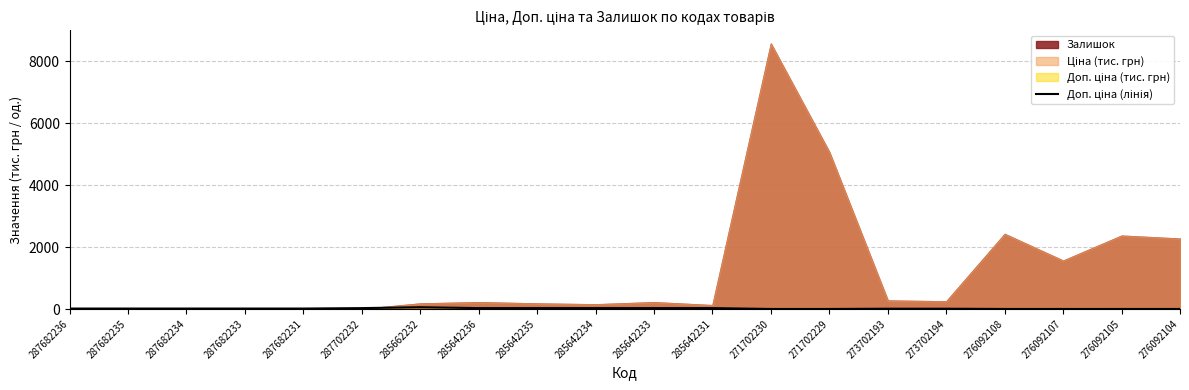

Approximately how many times larger is the value at 285662232 compared to 276092108?

51.4